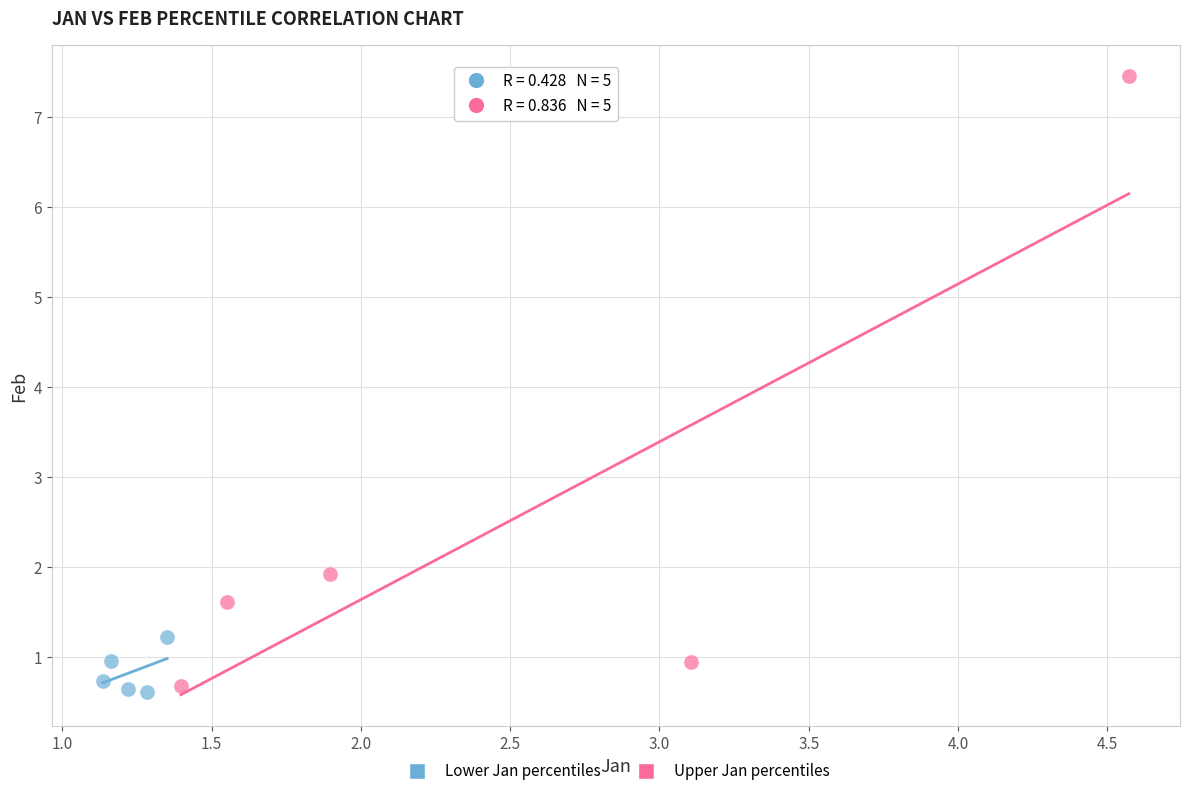

Which series has the widest spread of Y values?

Upper Jan percentiles